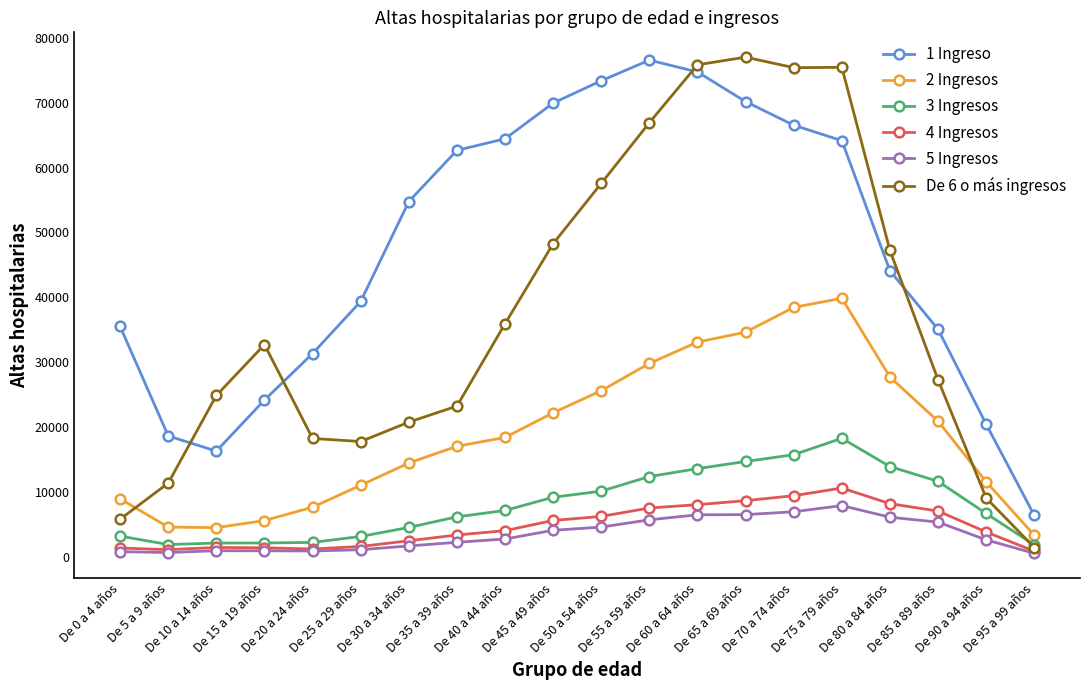

In 1 Ingreso, how many points are higher than both neighbors (excluding endpoints)?

1